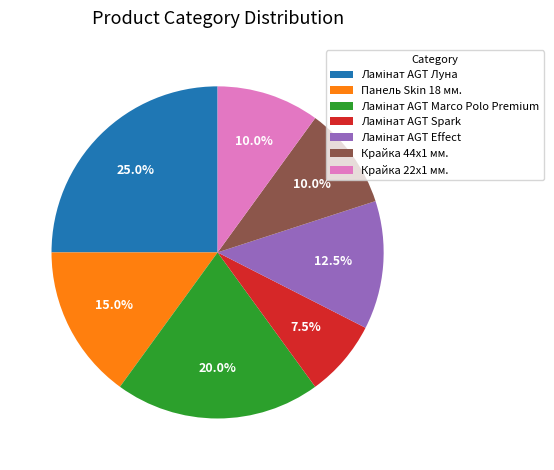

Is the sum of Крайка 44x1 мм. and Крайка 22x1 мм. greater than half?

No